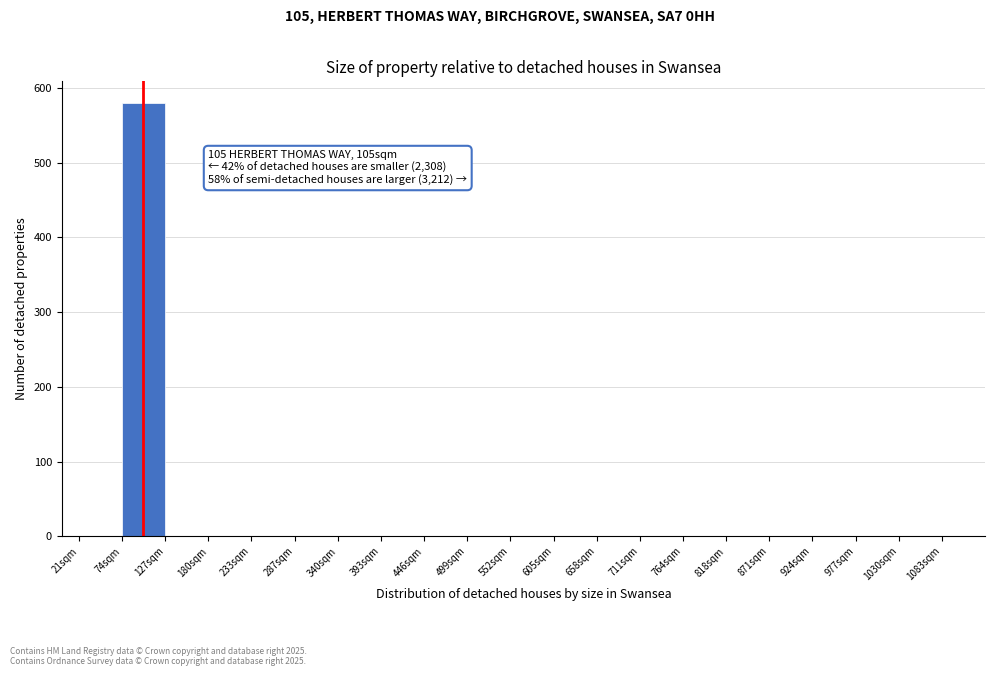

Which range on the x-axis has the tallest bar?

74 to 127